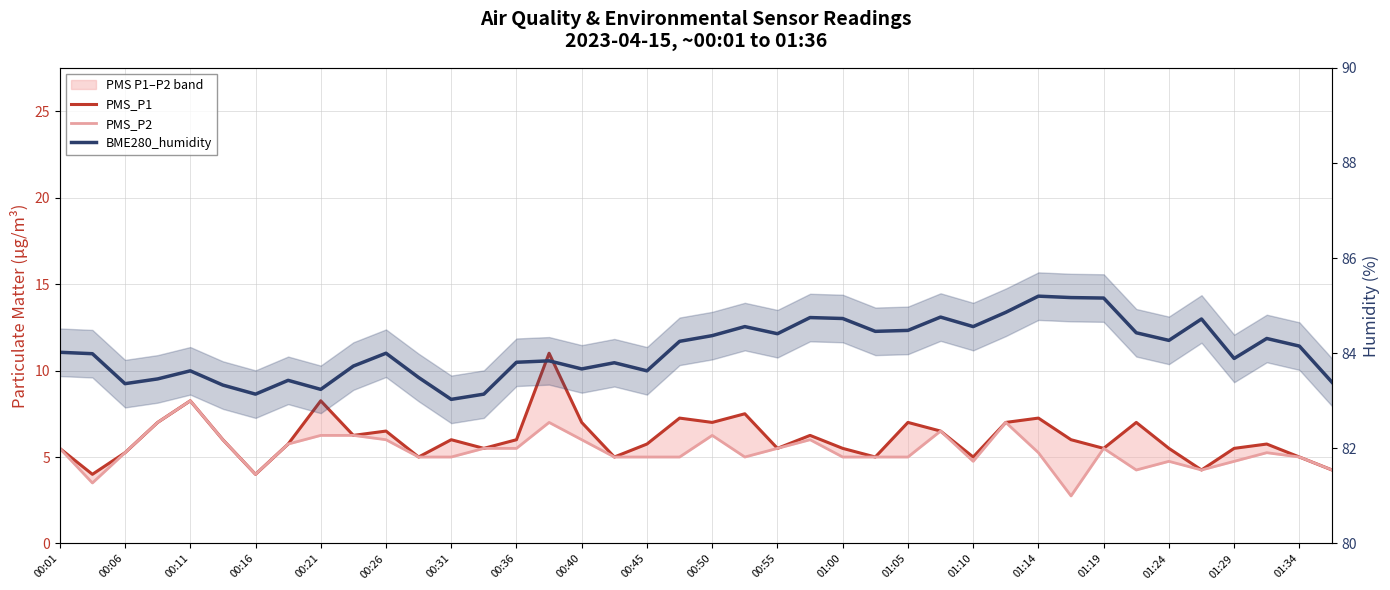

Is the value of BME280_humidity at 00:36 greater than the value of PMS_P2 at 01:00?

Yes